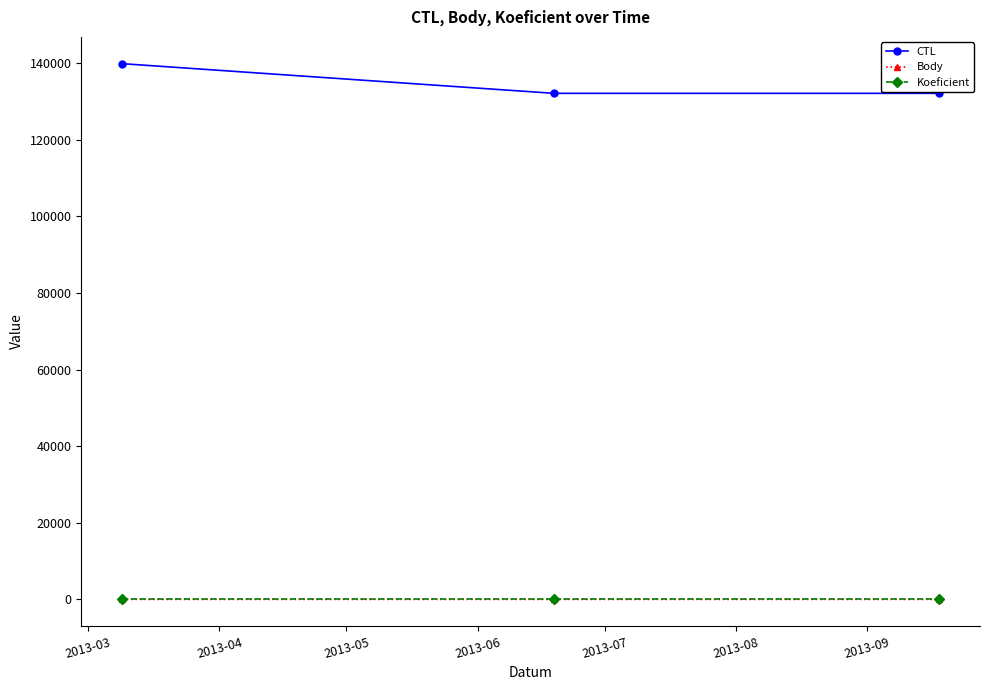

What is the value of the CTL point at the 2nd from the left?

132158.0